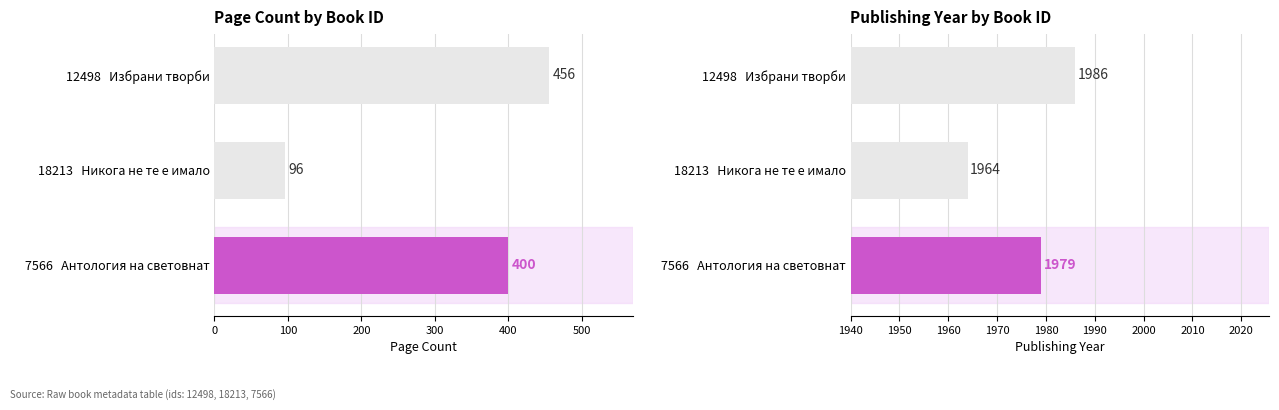

What is the difference between the highest and lowest values at 18213 Никога не те е имало?

1868